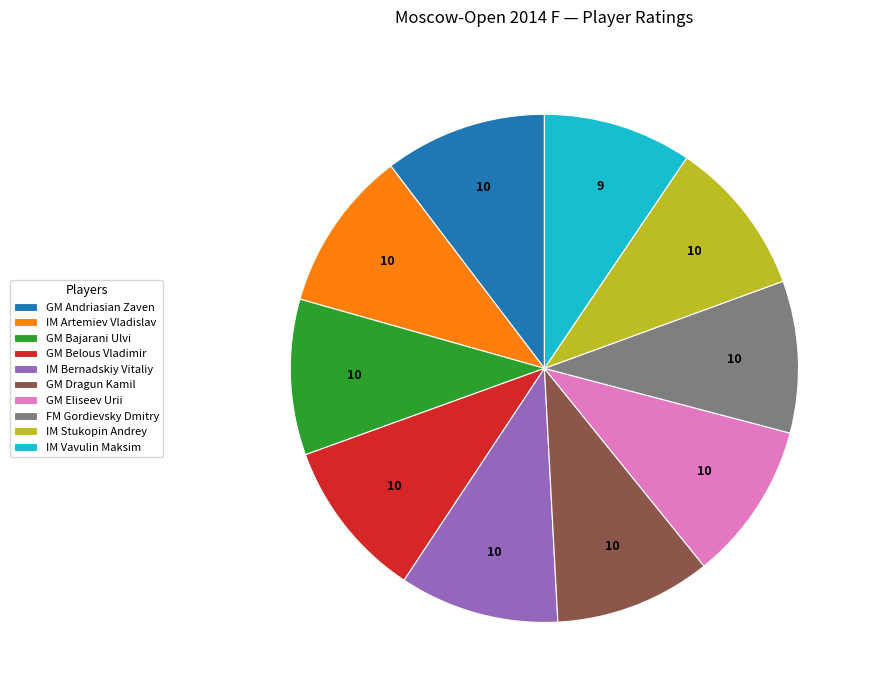

Combined, do GM Belous Vladimir and IM Vavulin Maksim account for over 50%?

No